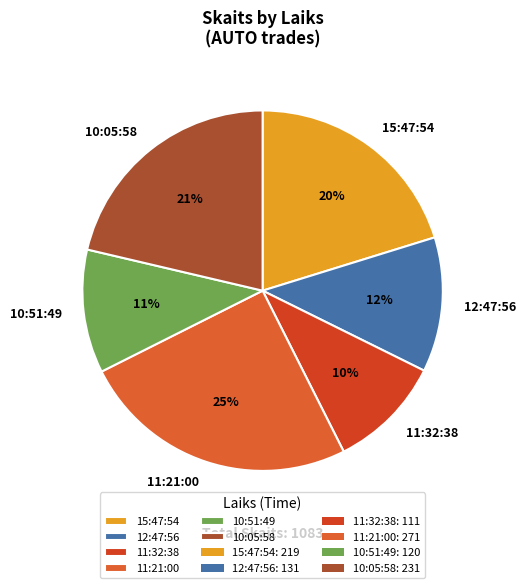

To the nearest percent, what is the difference between the largest and smallest slice percentages?

15%